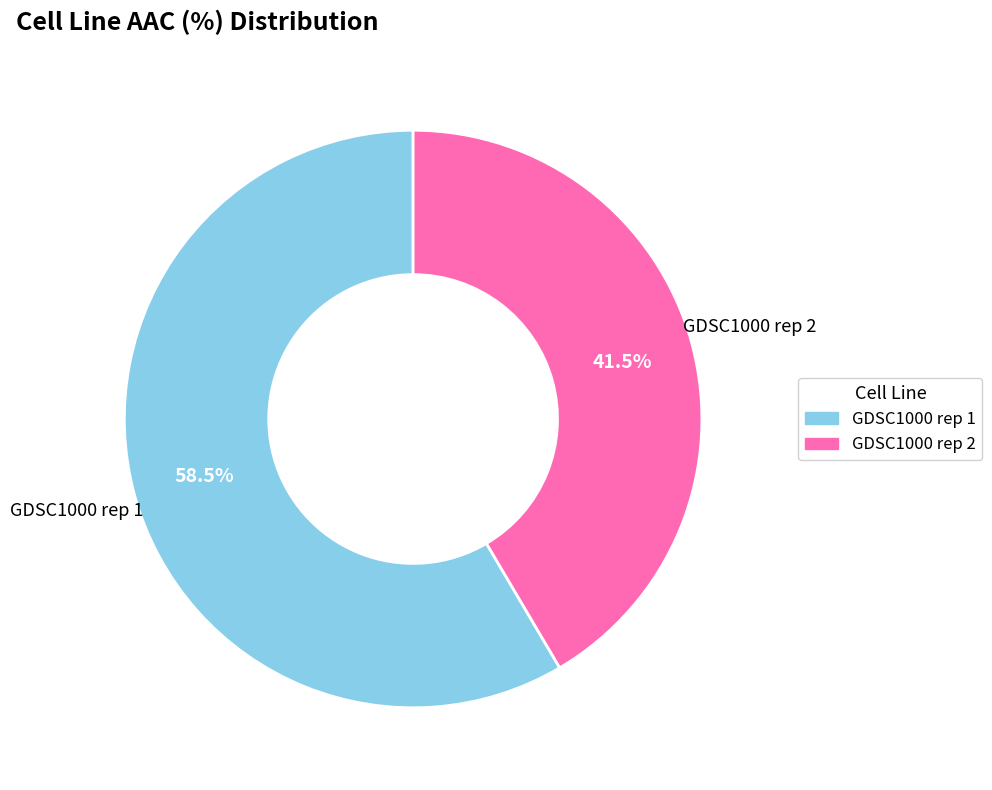

What is the majority slice?

GDSC1000 rep 1